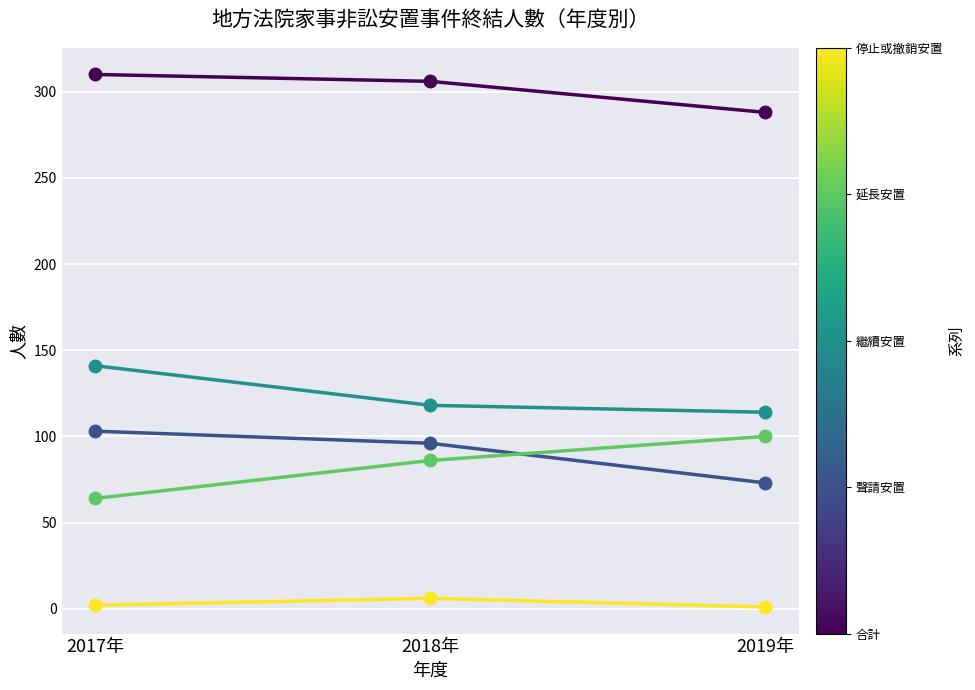

Count the number of data series in this chart.

5